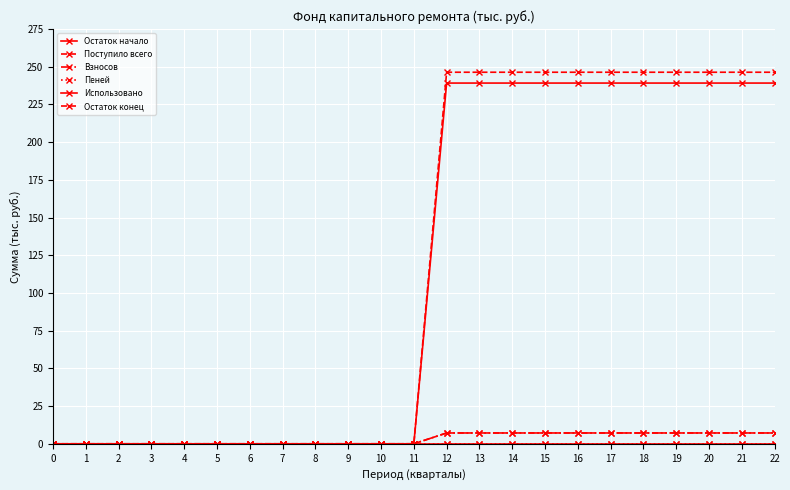

The Остаток начало series shows 91.5 at 22. True or false?

False